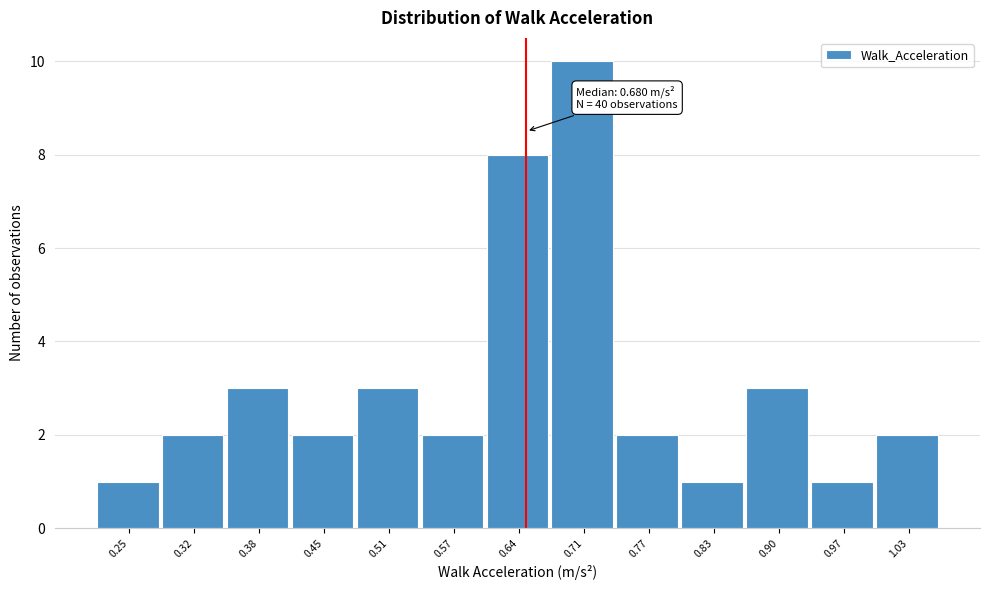

Reading left to right, what are all the values shown in this chart?

1	2	3	2	3	2	8	10	2	1	3	1	2